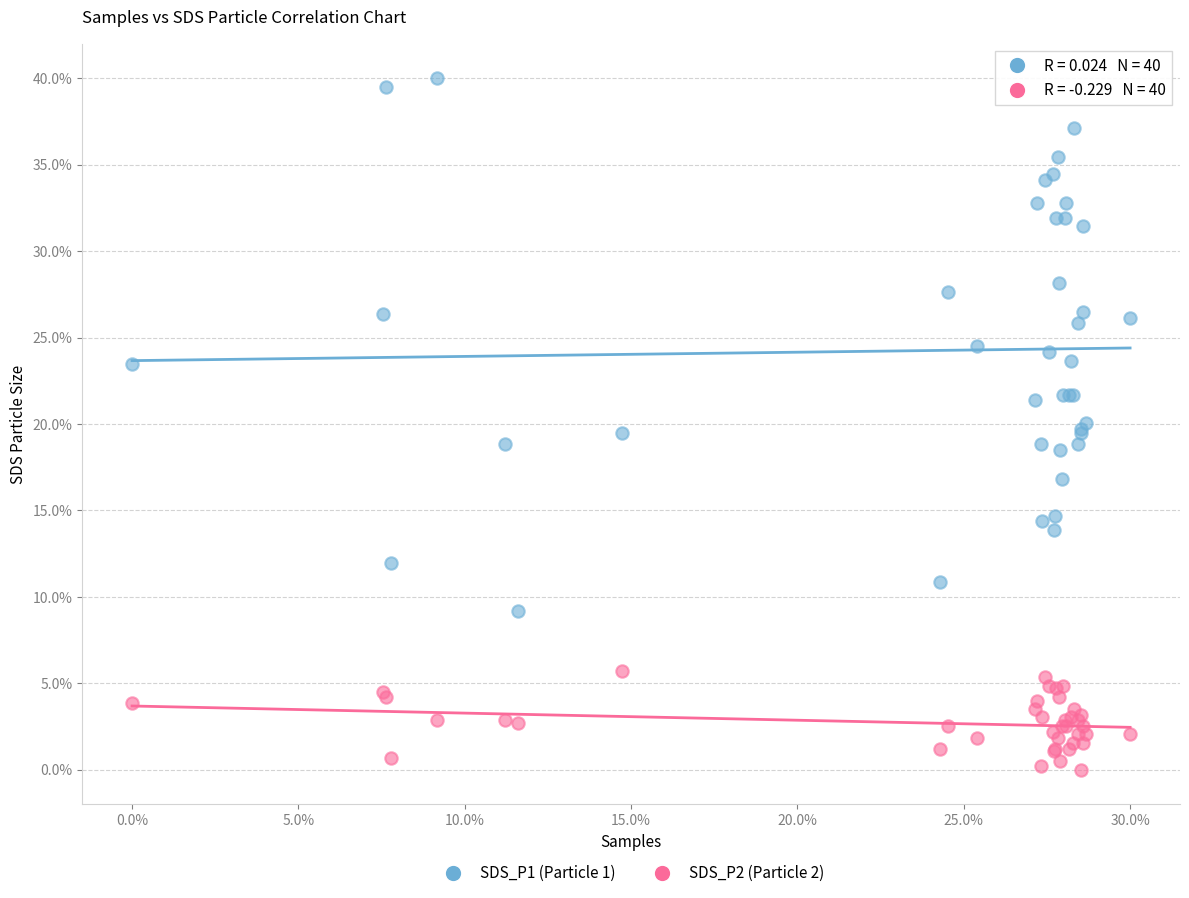

Which series reaches the maximum Y coordinate?

SDS_P1 (Particle 1)